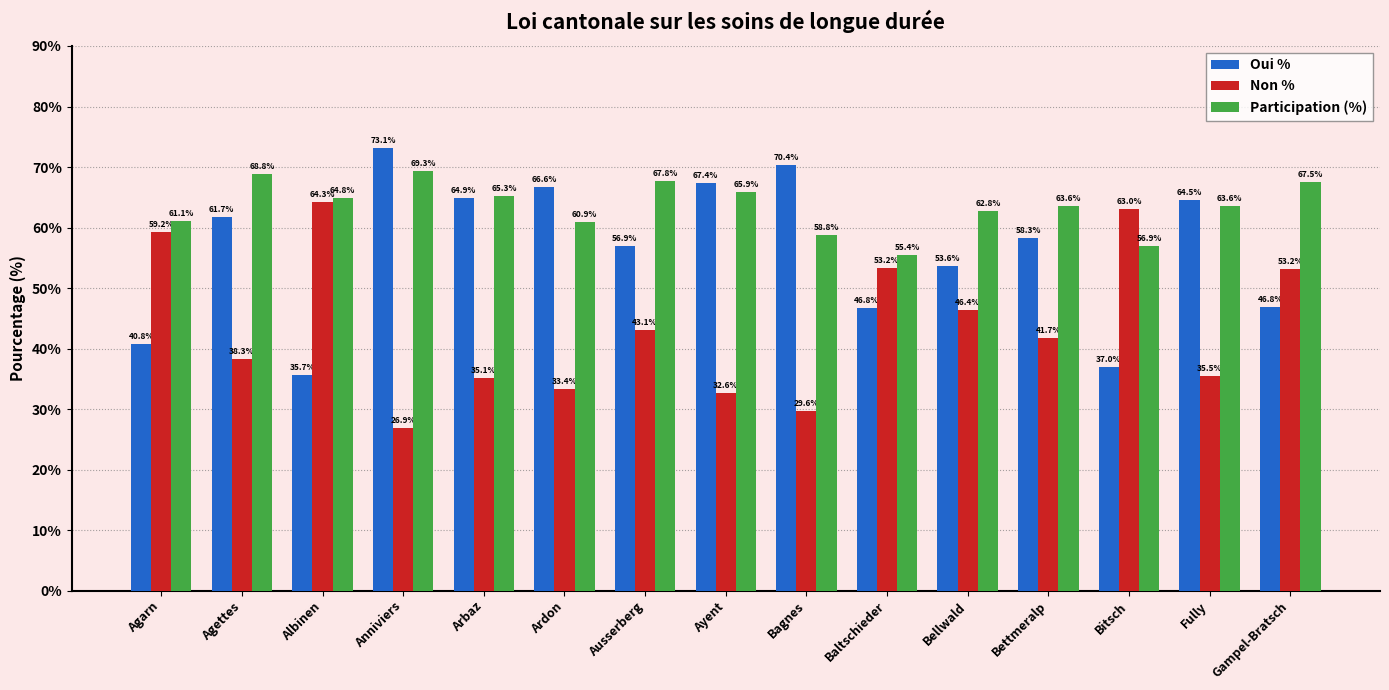

List the series in order of their peak value, lowest first.

Non %, Participation (%), Oui %